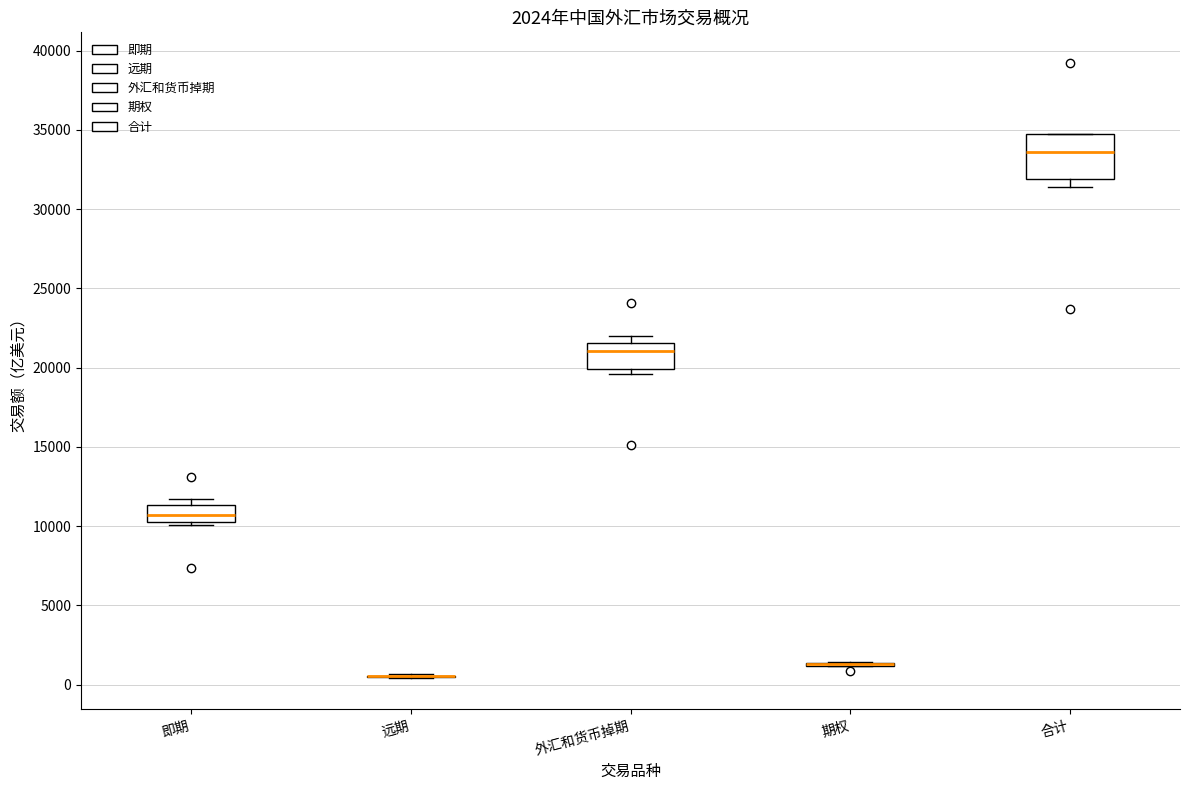

Comparing the boxes themselves (not the whiskers), which one is the tallest?

合计